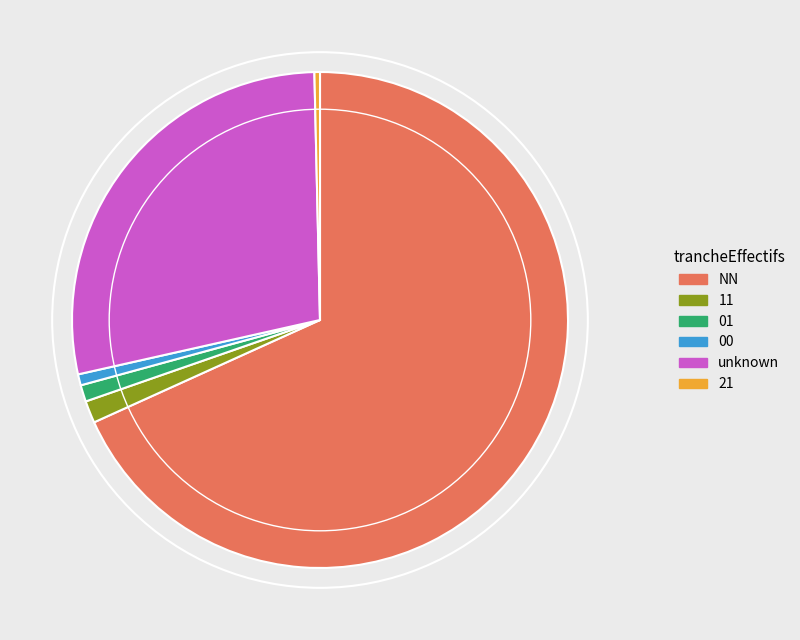

Between NN and 11, which is larger?

NN